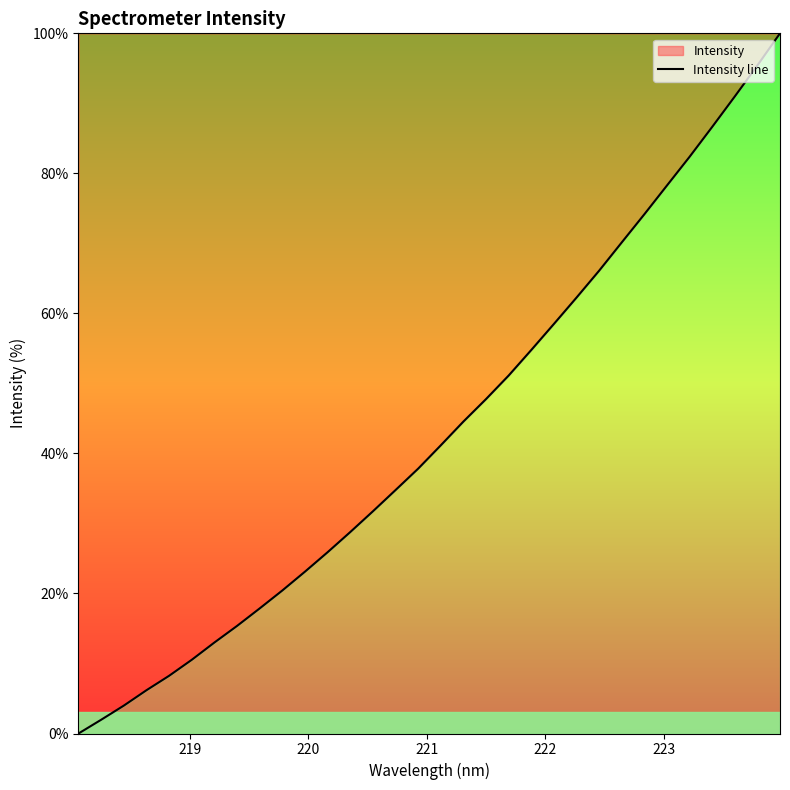

What is the greatest value displayed?

100.0